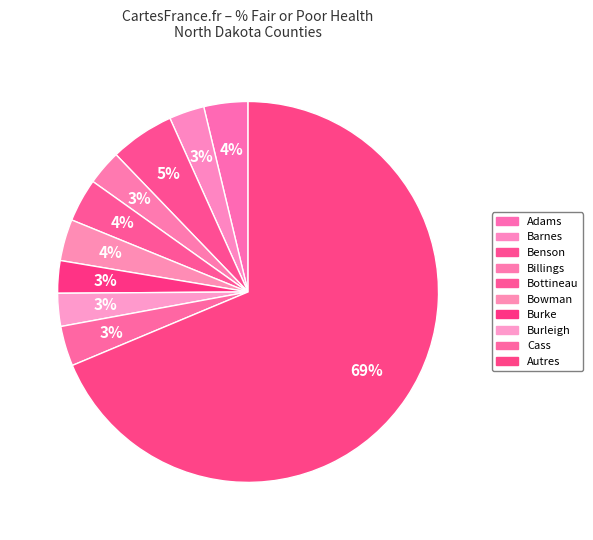

How many segments does this pie chart have?

10